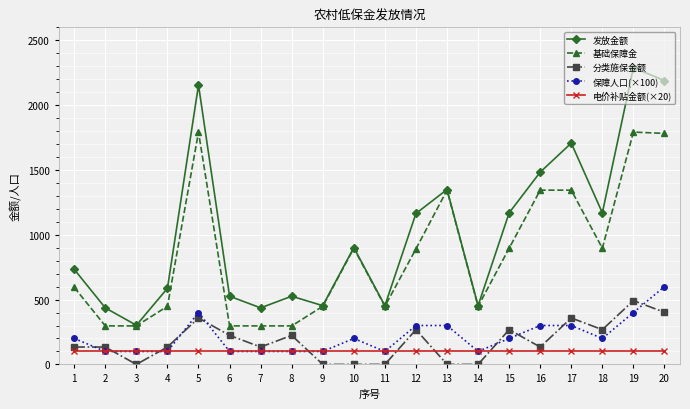

What is the lowest value of the 发放金额 series?

302